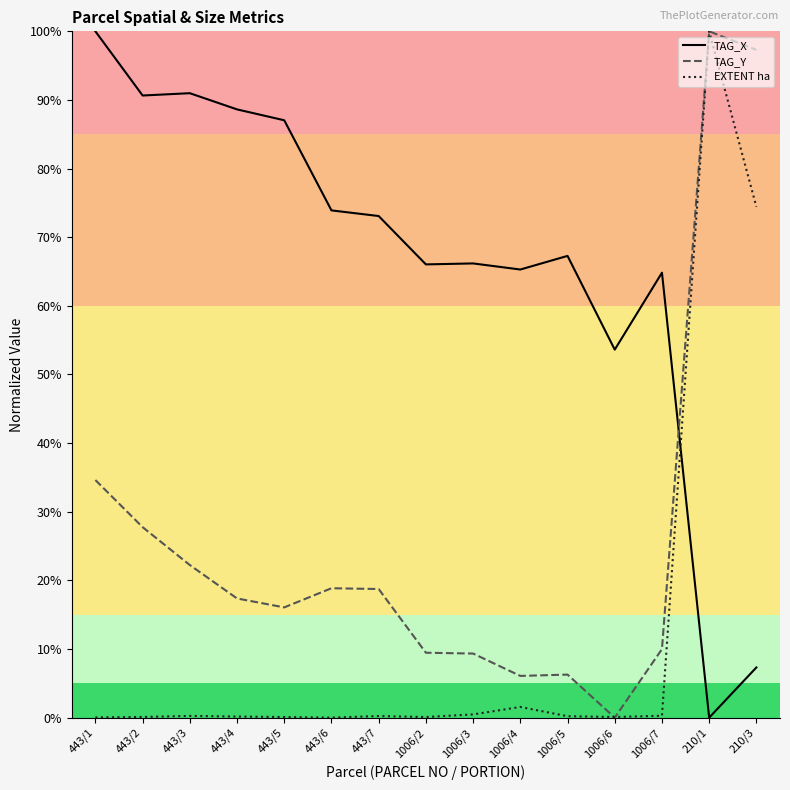

At which category is the sum across all series the highest?

210/1